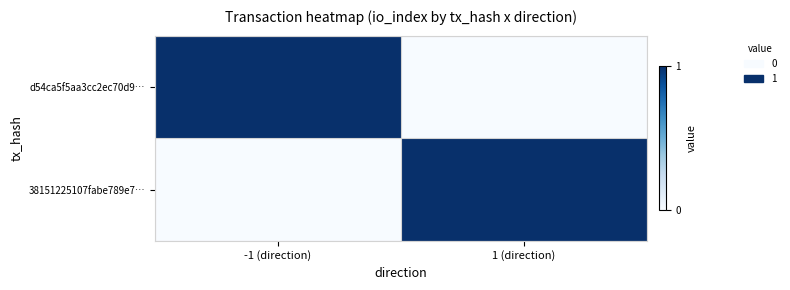

At 1 (direction), list the series in order from largest to smallest.

38151225107fabe789e7…, d54ca5f5aa3cc2ec70d9…